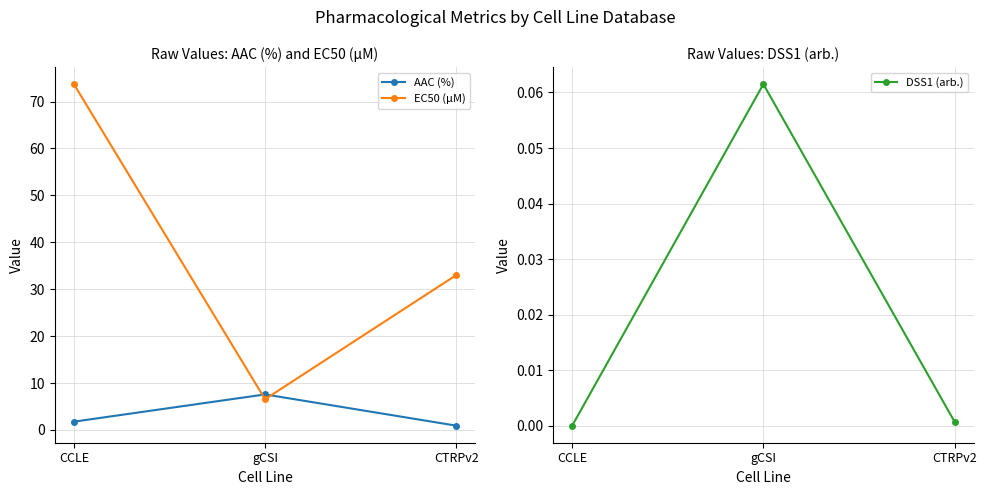

At which category does the chart reach its peak across all series?

CCLE